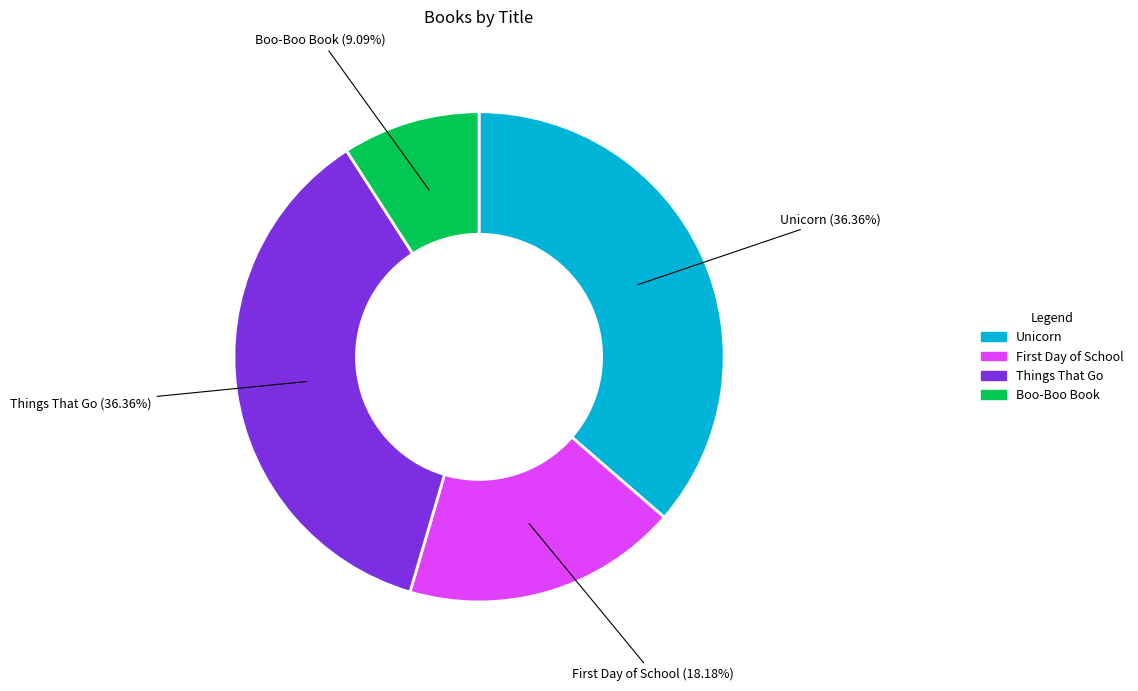

Which slice is the smallest?

Boo-Boo Book